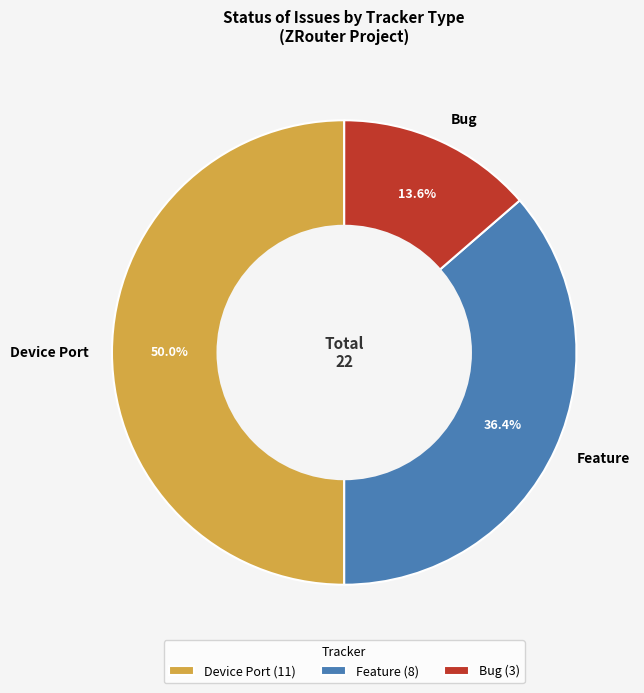

Does Feature account for over 50% of the chart?

No